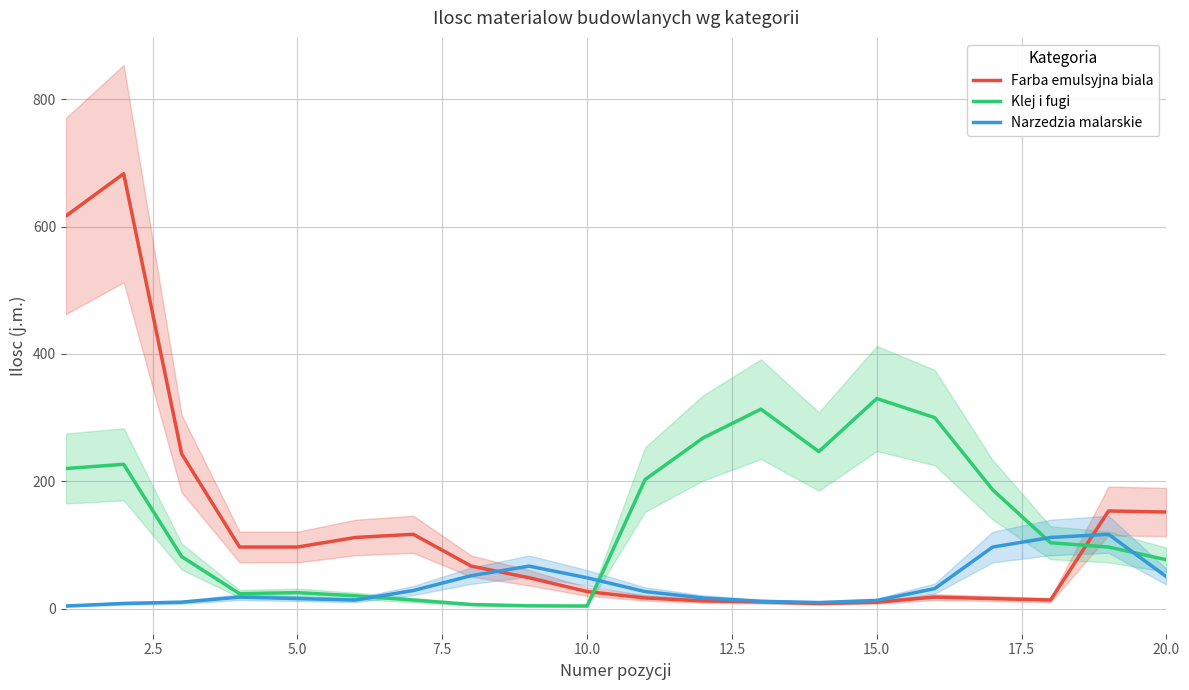

After their last crossing, which series has the higher values: Klej i fugi or Farba emulsyjna biala?

Farba emulsyjna biala